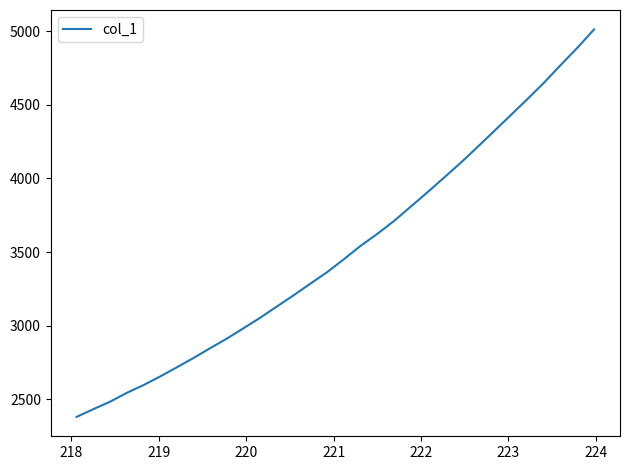

What is the smallest value displayed?

2380.1